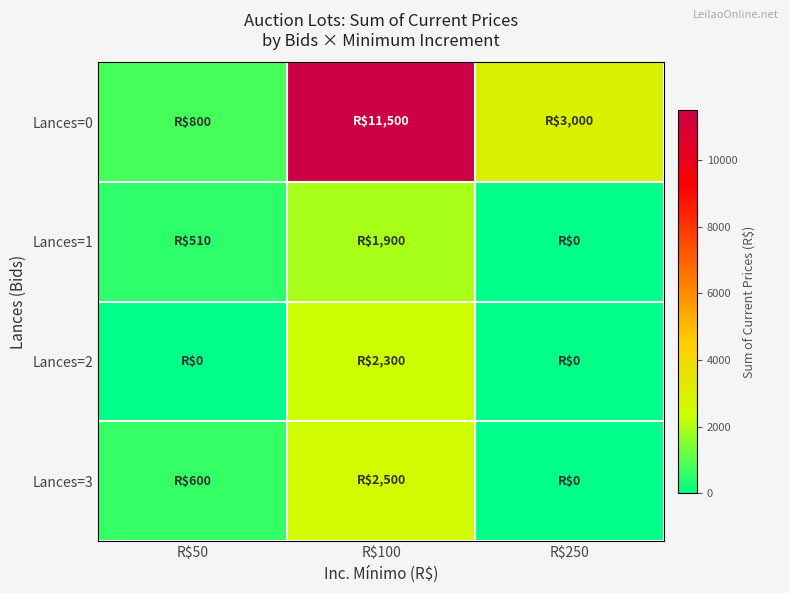

At R$250, list the series in order from largest to smallest.

Lances=0, Lances=1, Lances=2, Lances=3